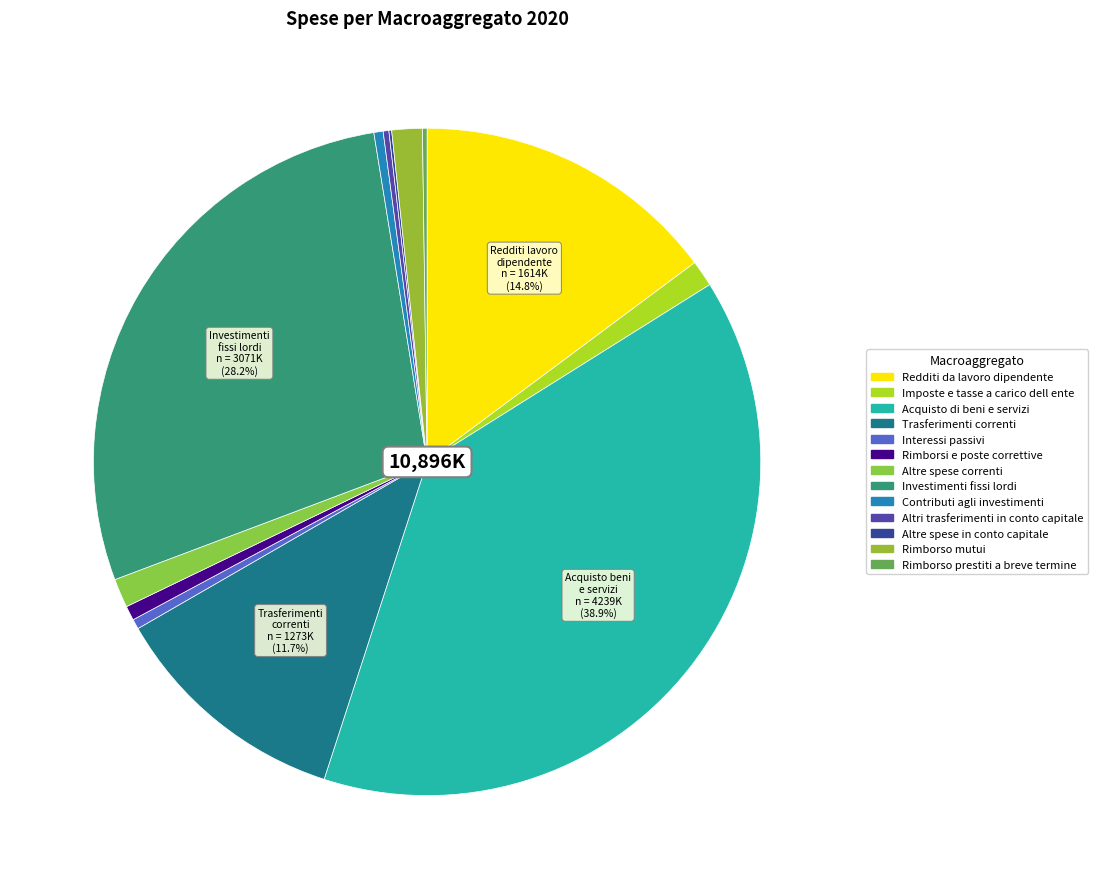

Do Redditi da lavoro dipendente and Contributi agli investimenti together represent more than half of the pie?

No